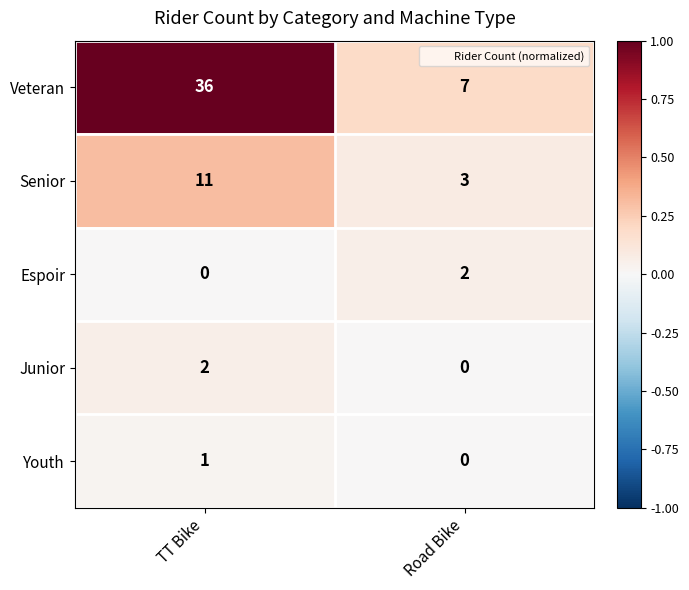

At which category is the sum across all series the highest?

TT Bike